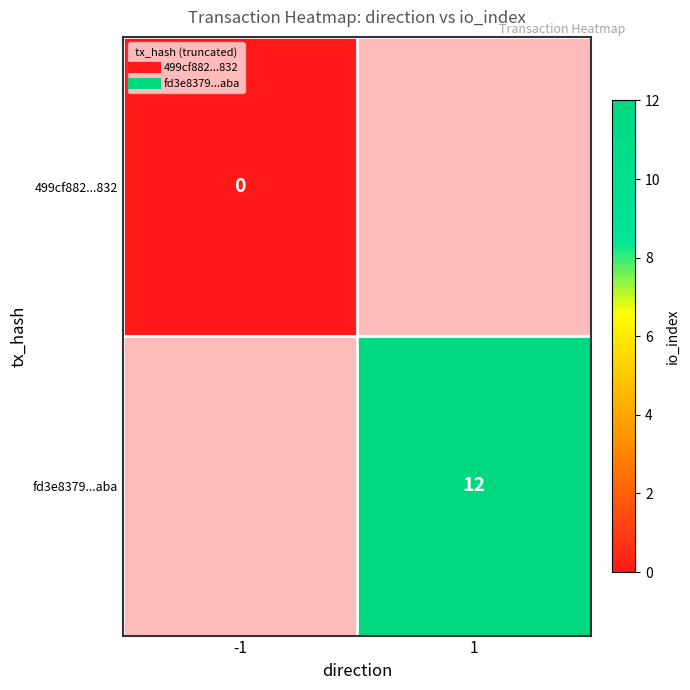

Which category has the highest value in the 499cf882...832 series?

-1